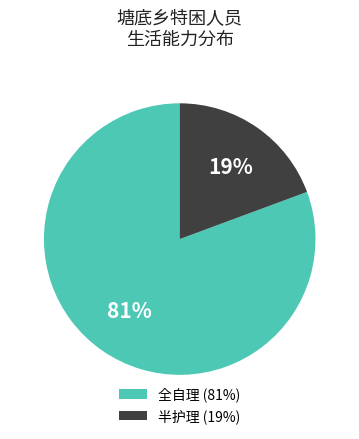

Is the sum of 半护理 (19%) and 全自理 (81%) greater than half?

Yes